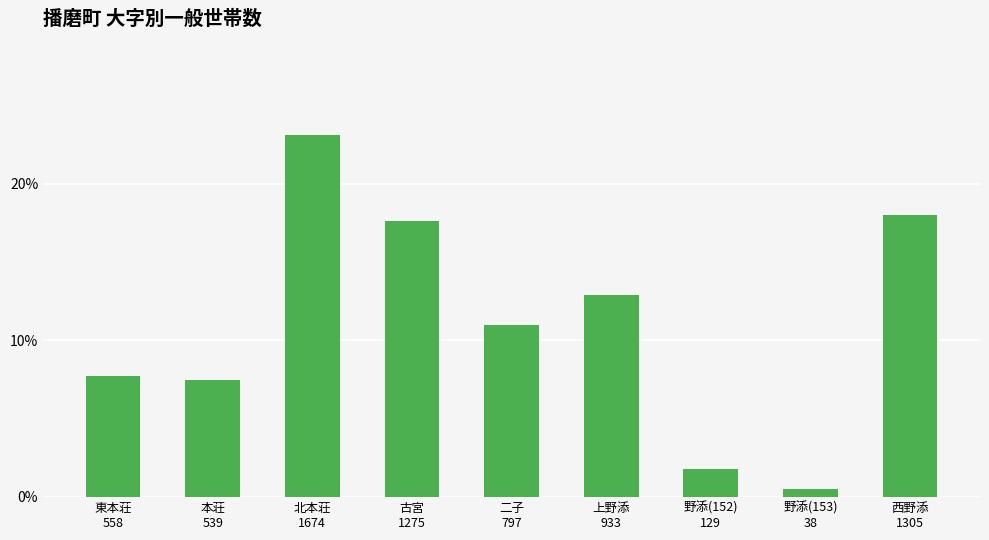

At which label is the value closest to 0?

野添(153)
38